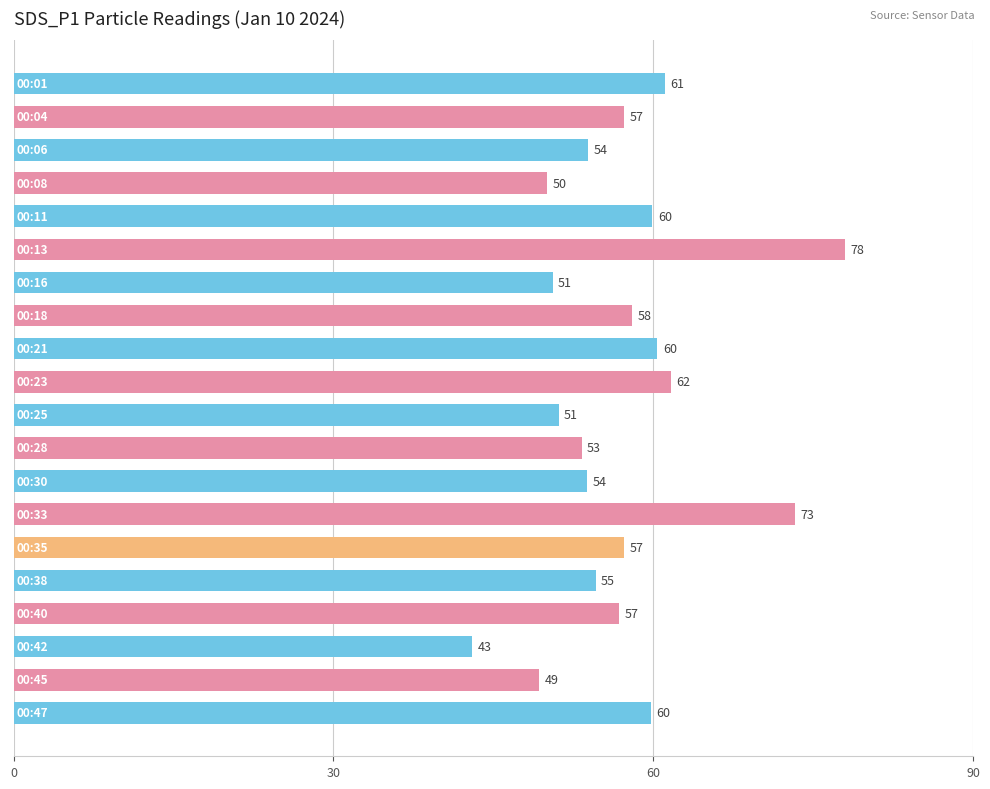

What is the value of the 9th bar from the top?

60.4